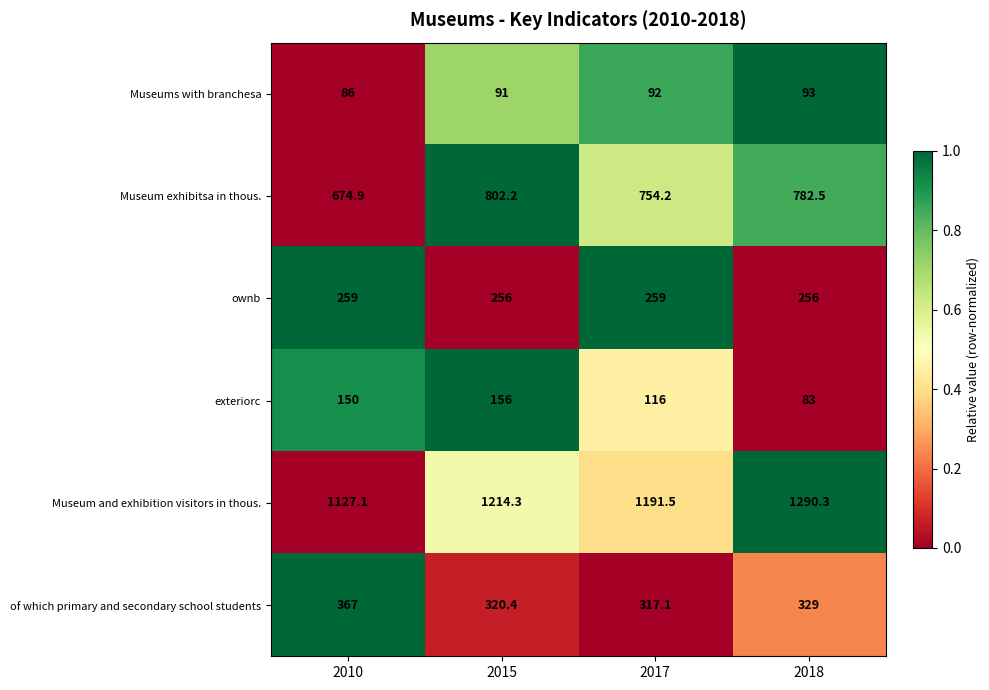

Which series has the largest total across all categories?

Museum and exhibition visitors in thous.